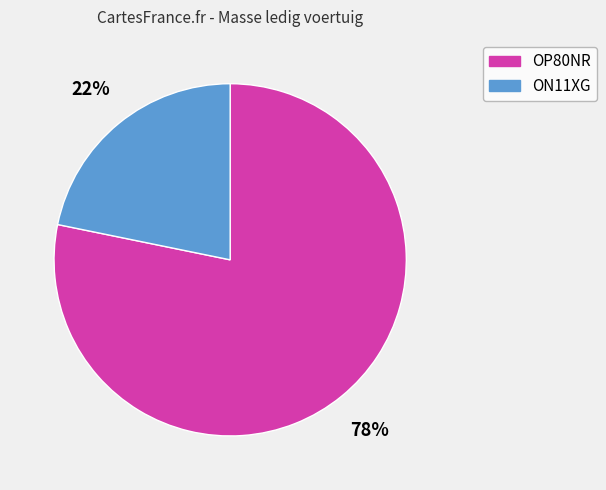

To the nearest percent, what is the average slice percentage?

50%